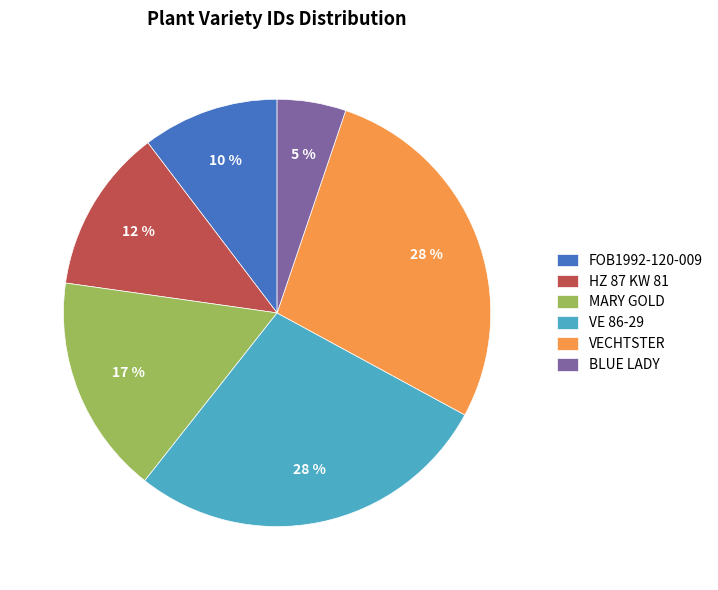

Combined, do BLUE LADY and HZ 87 KW 81 account for over 50%?

No